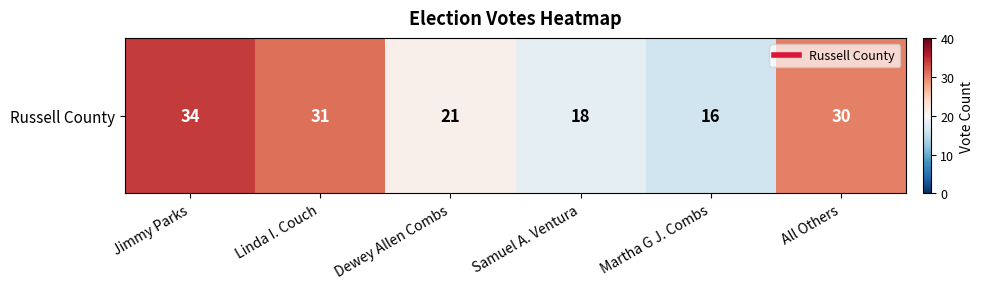

What is the ratio of the value at Martha G J. Combs to the value at Dewey Allen Combs?

0.8